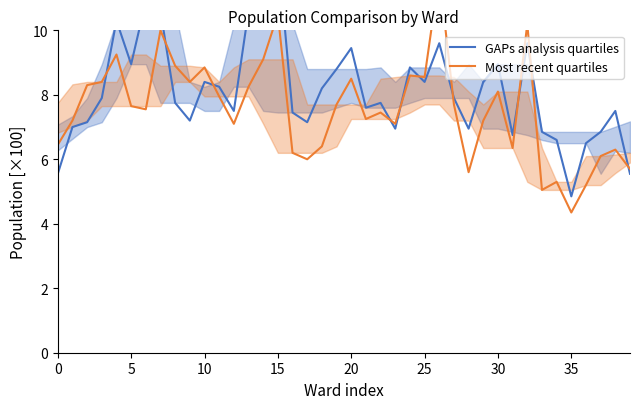

The GAPs analysis quartiles series shows 6.9 at 28. True or false?

True